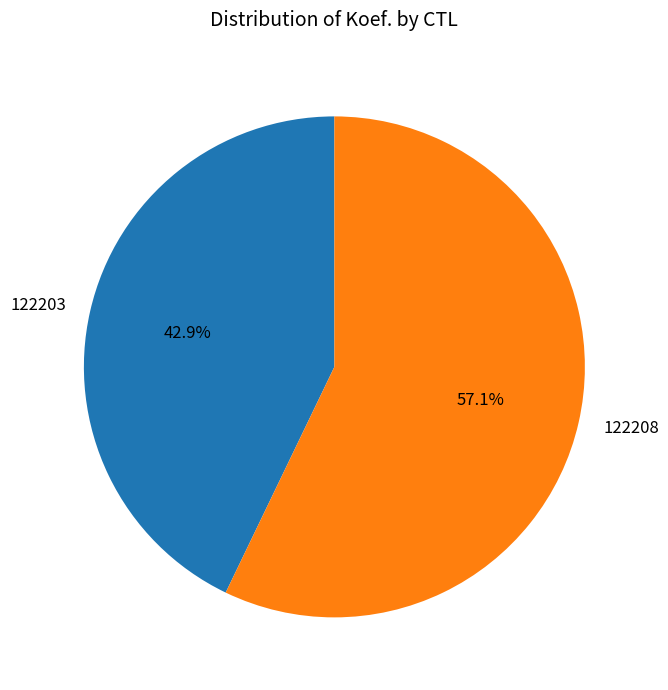

Which category has the biggest portion of the pie?

122208